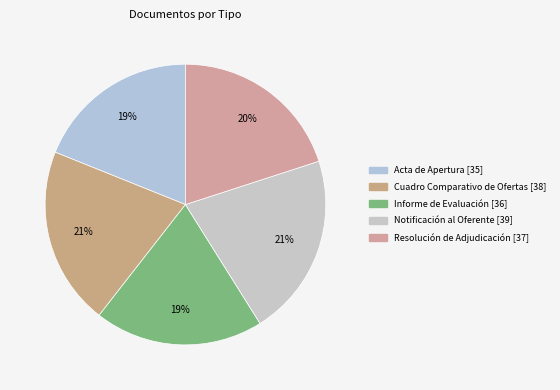

Between Acta de Apertura and Resolución de Adjudicación, which is larger?

Resolución de Adjudicación